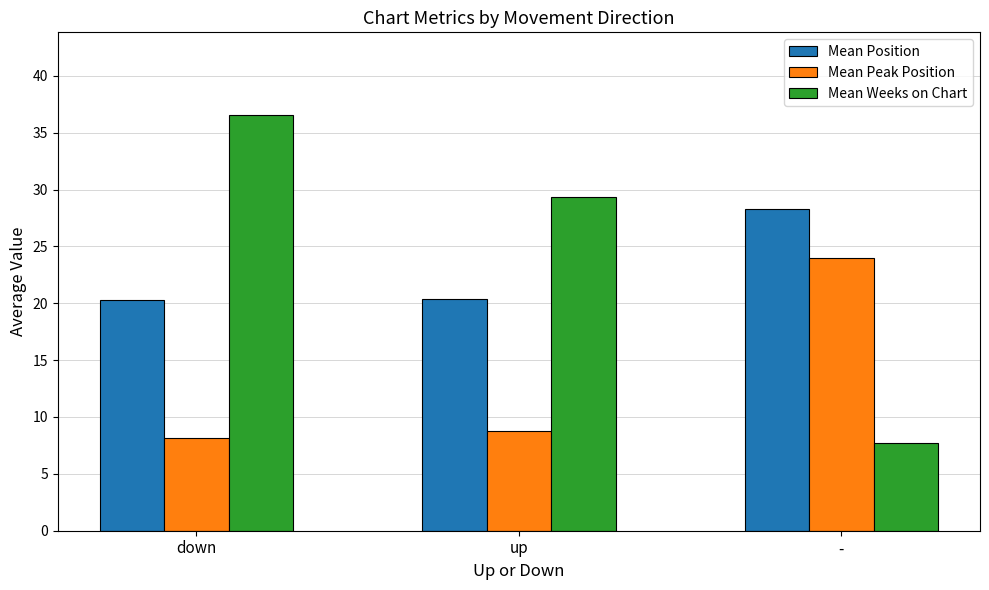

How many series are shown in this chart?

3